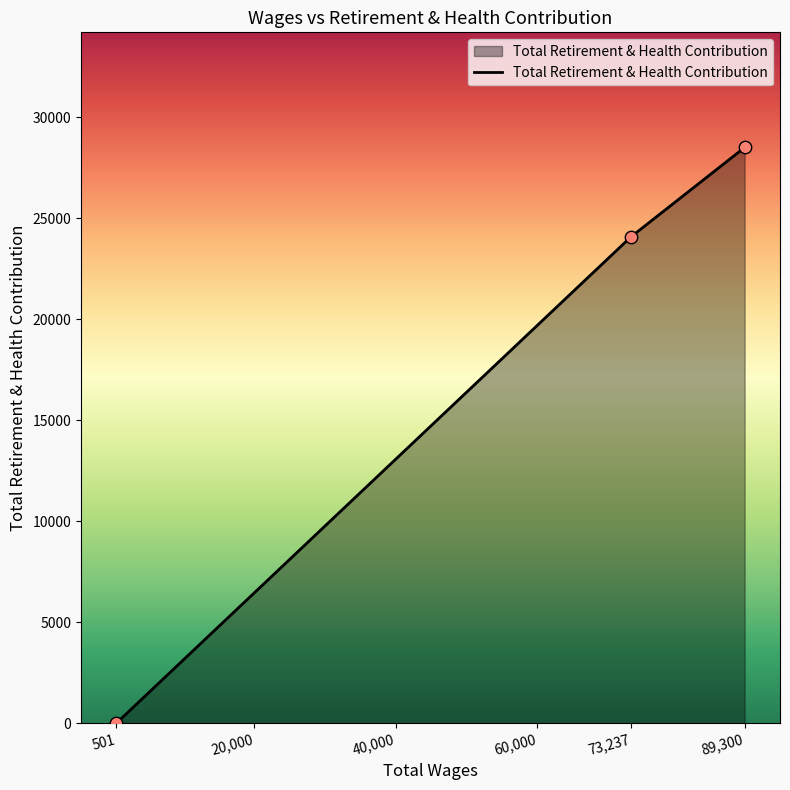

Which has a higher value, 73,237 or 501?

73,237